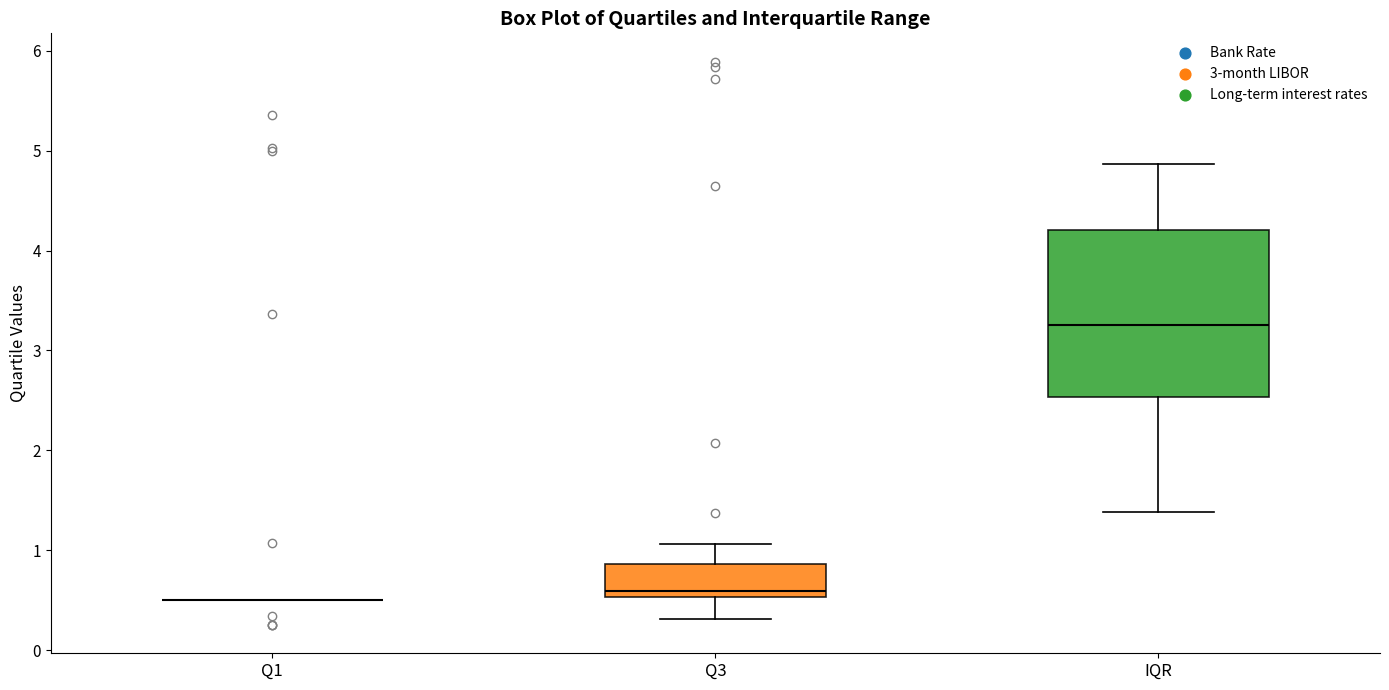

Where does the median line of the box for IQR sit on the y-axis? The values are not printed on the chart, so give them approximately, as read against the axis.

3.2